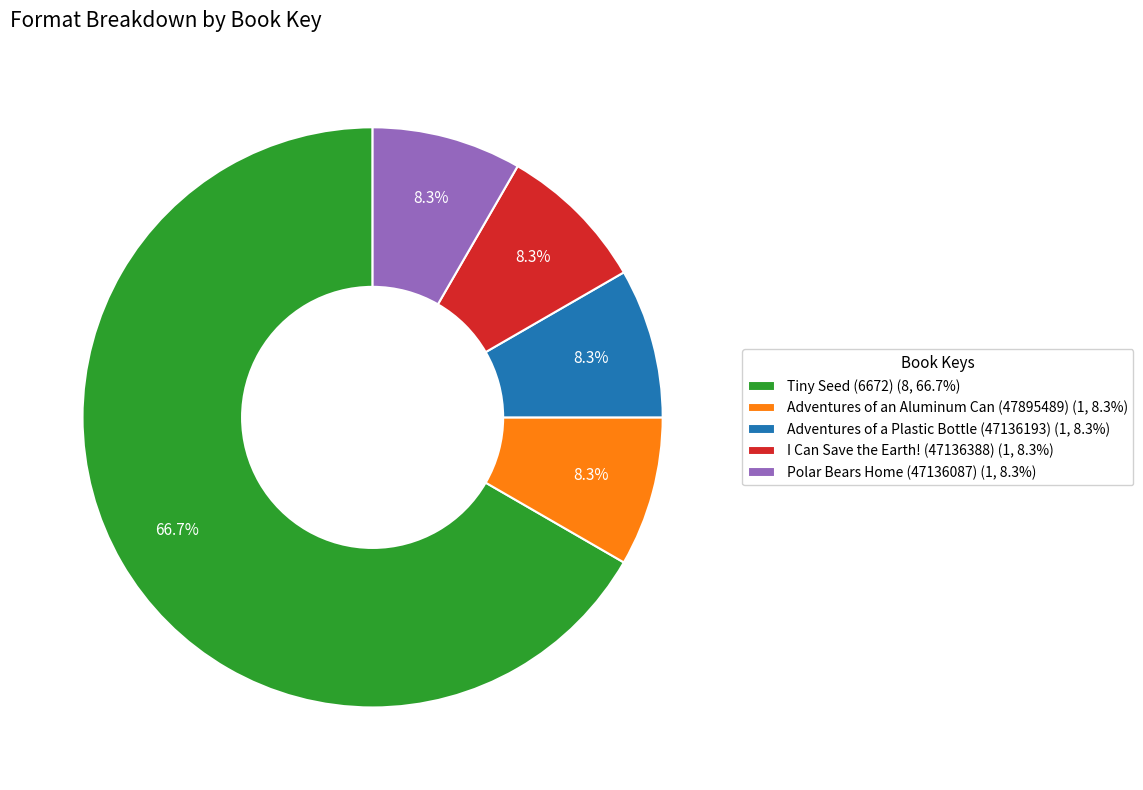

Between Polar Bears Home (47136087) and Tiny Seed (6672), which is larger?

Tiny Seed (6672)